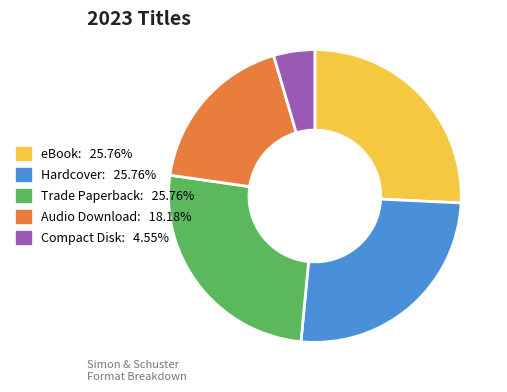

What is the smallest slice in the pie chart?

Compact Disk